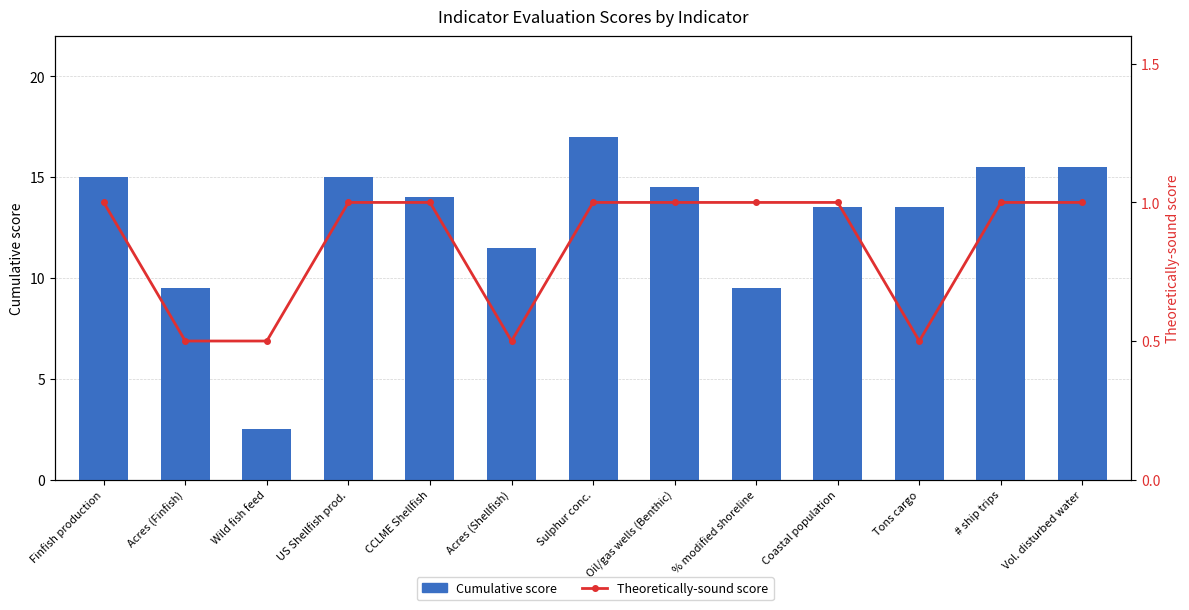

At which category is the sum across all series the highest?

Sulphur conc.